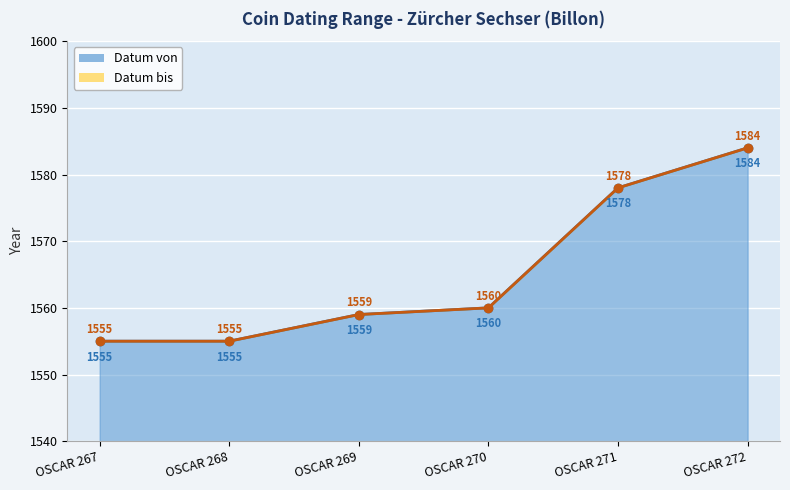

Rank the series at OSCAR 268 from lowest to highest value.

Datum von, Datum bis